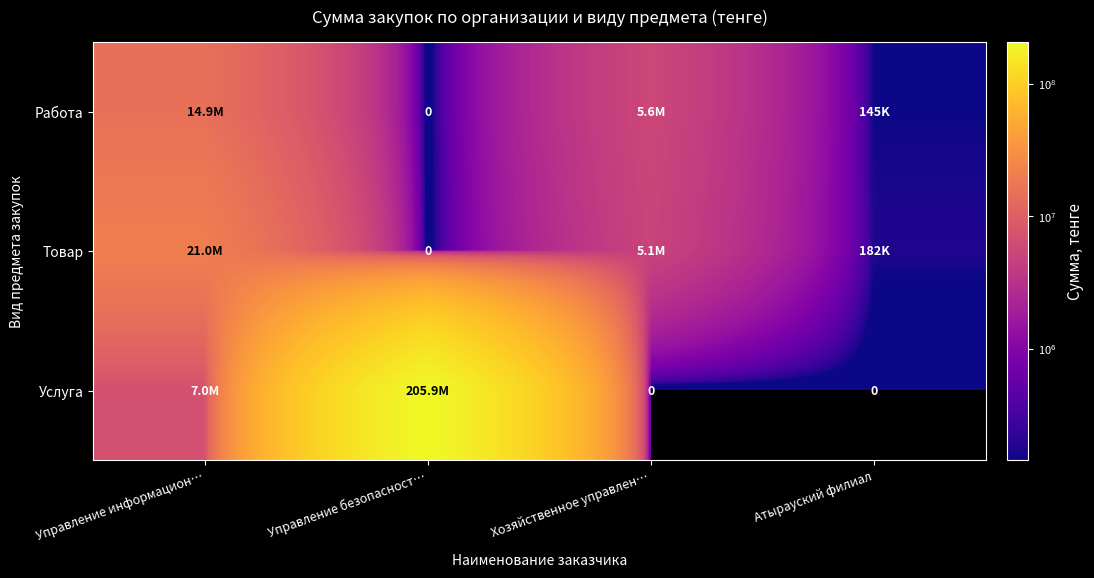

Which category has the highest value in the Услуга series?

Управление безопасност…